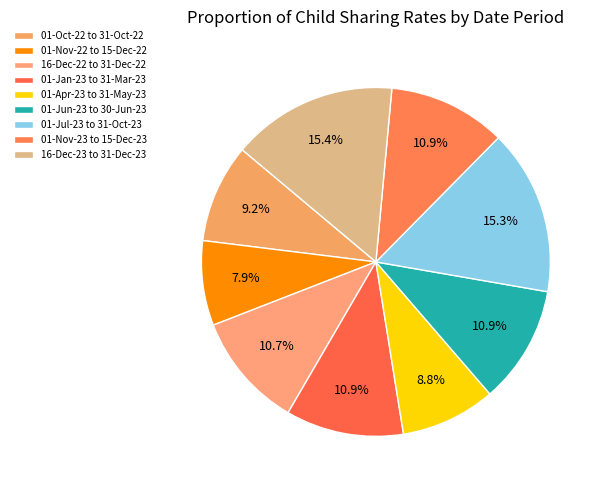

Rank the categories by value from highest to lowest.

16-Dec-23 to 31-Dec-23, 01-Jul-23 to 31-Oct-23, 01-Jan-23 to 31-Mar-23, 01-Jun-23 to 30-Jun-23, 01-Nov-23 to 15-Dec-23, 16-Dec-22 to 31-Dec-22, 01-Oct-22 to 31-Oct-22, 01-Apr-23 to 31-May-23, 01-Nov-22 to 15-Dec-22